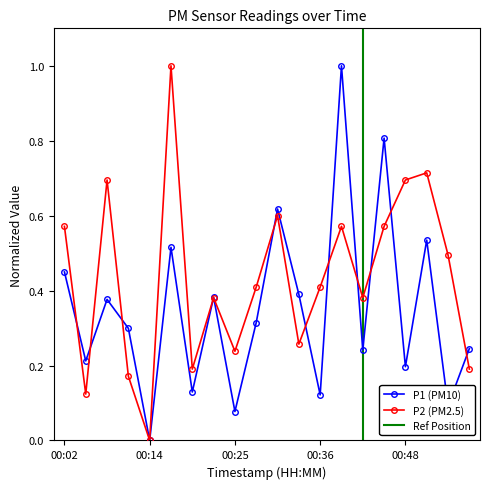

Reading right to left, list all the values displayed in this chart.

P1: 00:56=0.2	00:53=0.1	00:50=0.5	00:48=0.2	00:45=0.8	00:42=0.2	00:39=1.0	00:36=0.1	00:33=0.4	00:31=0.6	00:28=0.3	00:25=0.1	00:22=0.4	00:19=0.1	00:16=0.5	00:14=0.0	00:11=0.3	00:08=0.4	00:05=0.2	00:02=0.4
P2: 00:56=0.2	00:53=0.5	00:50=0.7	00:48=0.7	00:45=0.6	00:42=0.4	00:39=0.6	00:36=0.4	00:33=0.3	00:31=0.6	00:28=0.4	00:25=0.2	00:22=0.4	00:19=0.2	00:16=1.0	00:14=0.0	00:11=0.2	00:08=0.7	00:05=0.1	00:02=0.6